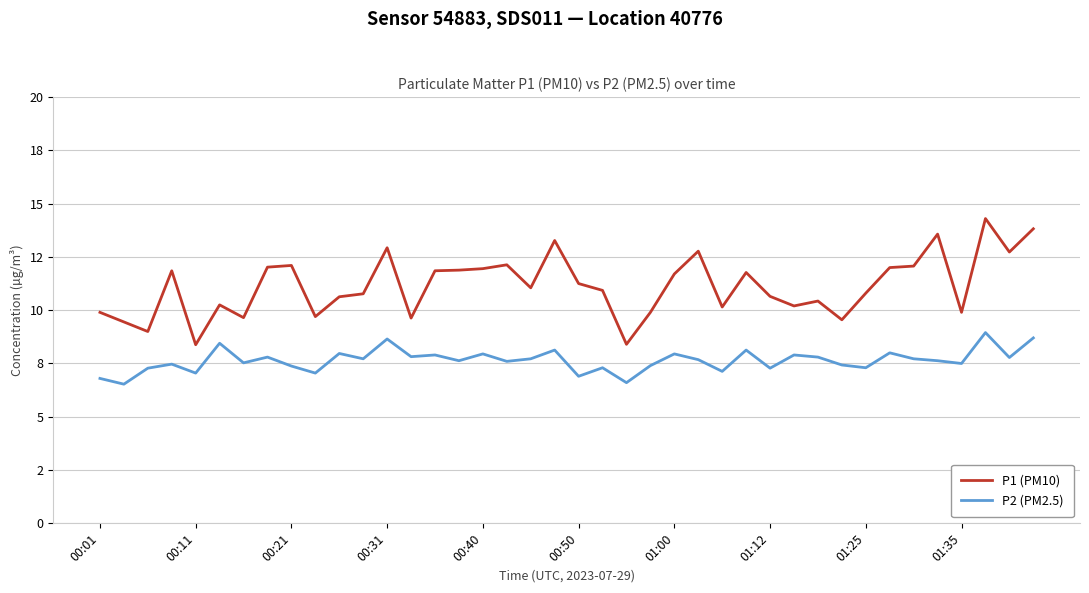

What are all the series names shown in the legend?

P1 (PM10), P2 (PM2.5)